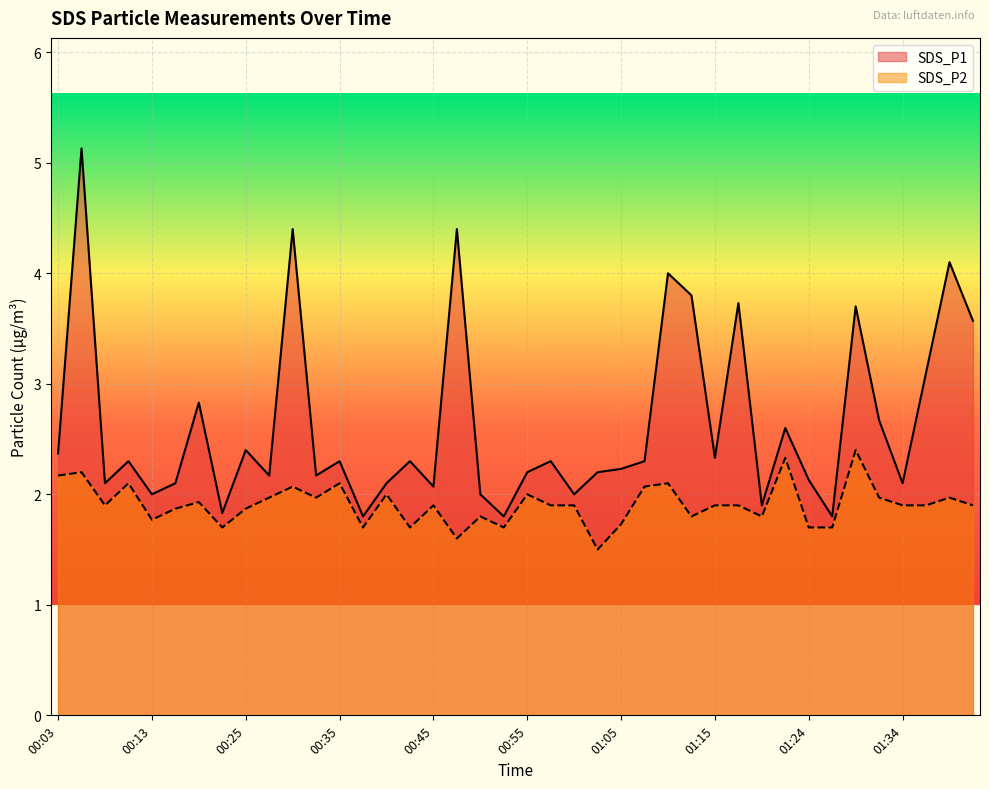

At which category does the chart reach its minimum across all series?

01:02